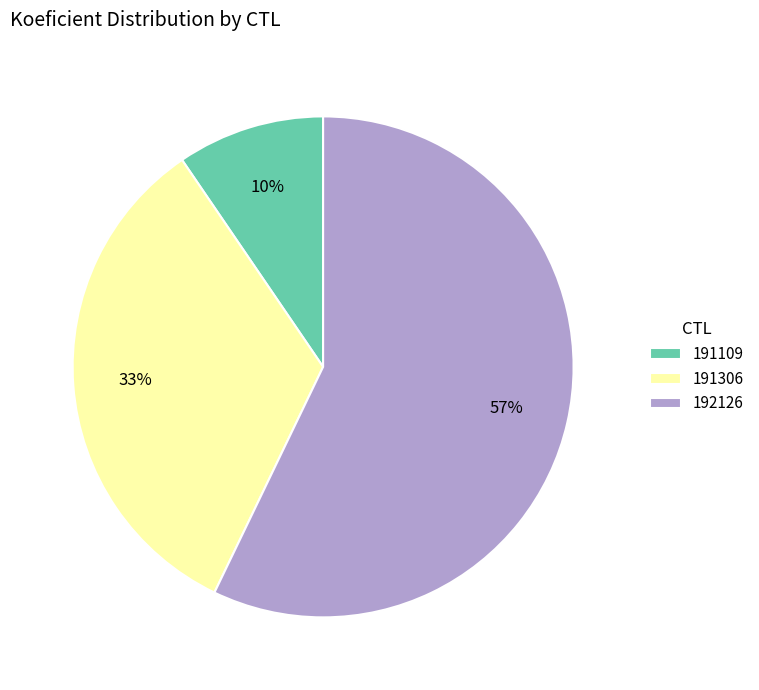

Rank the categories by value from lowest to highest.

191109, 191306, 192126